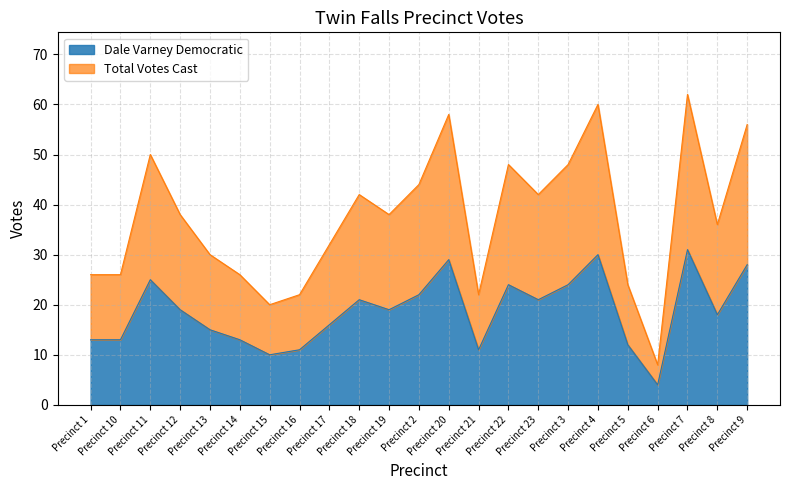

True or false: Dale Varney Democratic and Total Votes Cast intersect in this chart.

False